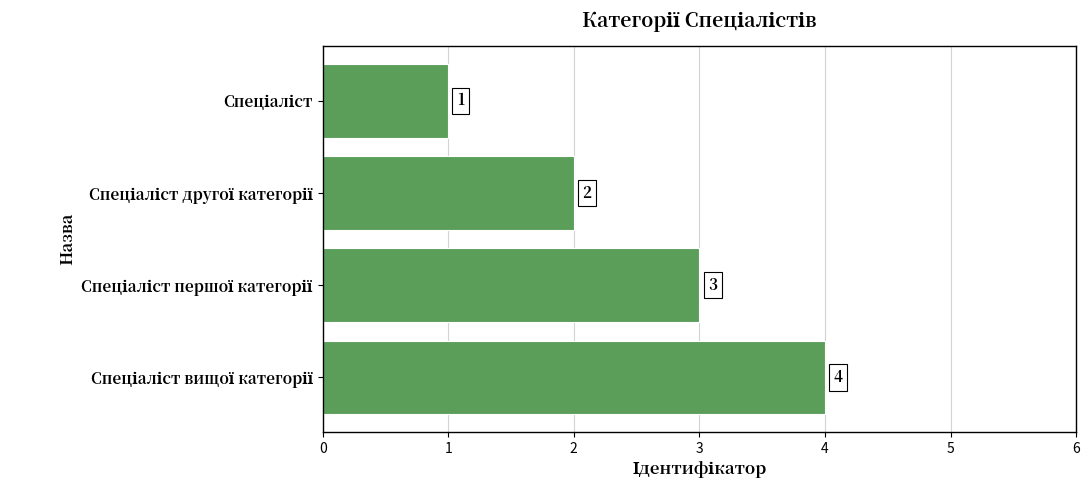

What is the sum of all values?

10